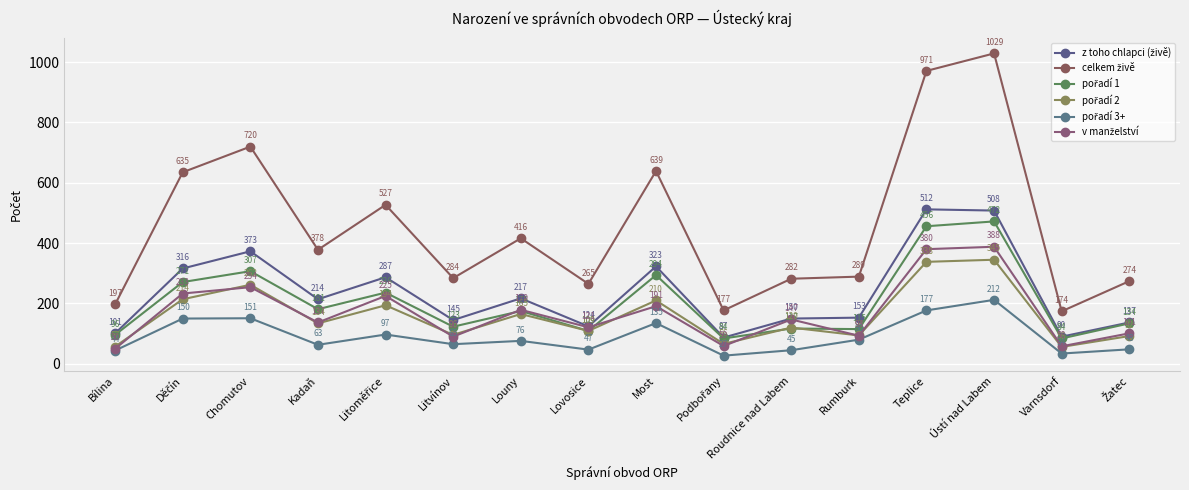

Which series has the widest spread of values?

celkem živě